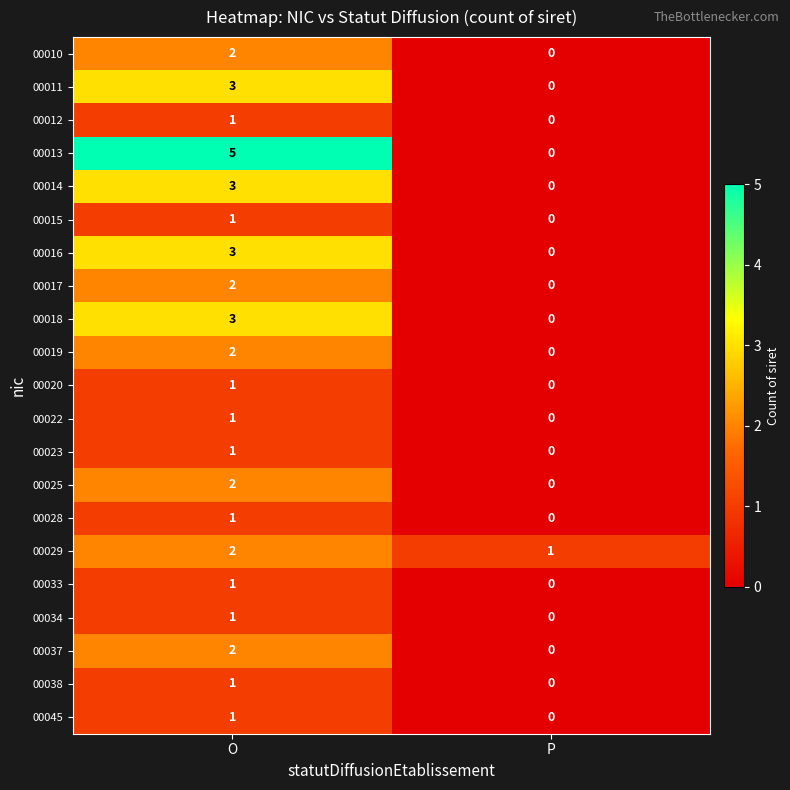

What is the maximum value shown in the chart?

5